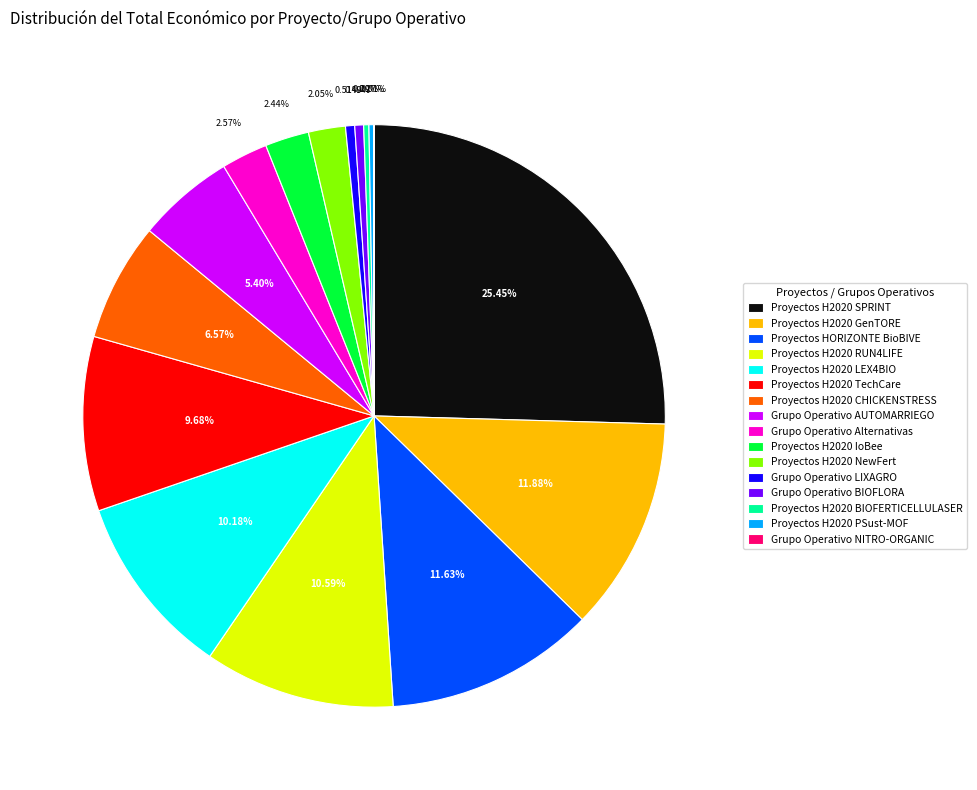

Approximately how many times larger is the value at Proyectos HORIZONTE BioBIVE compared to Grupo Operativo Alternativas?

4.5